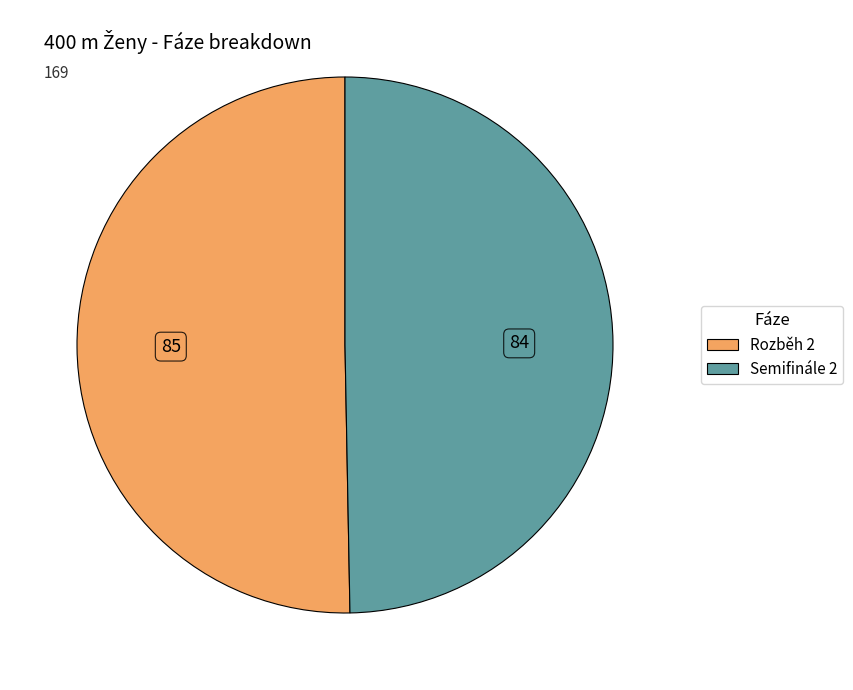

Does any single category account for the majority?

Yes